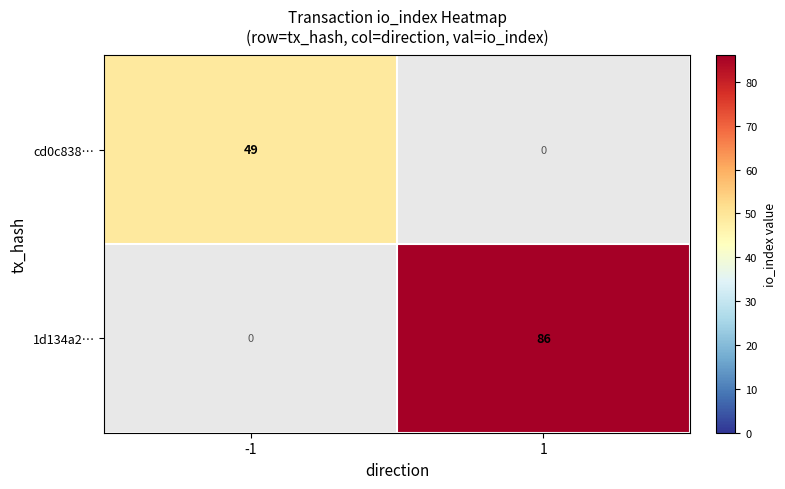

Count the number of categories in the chart.

2